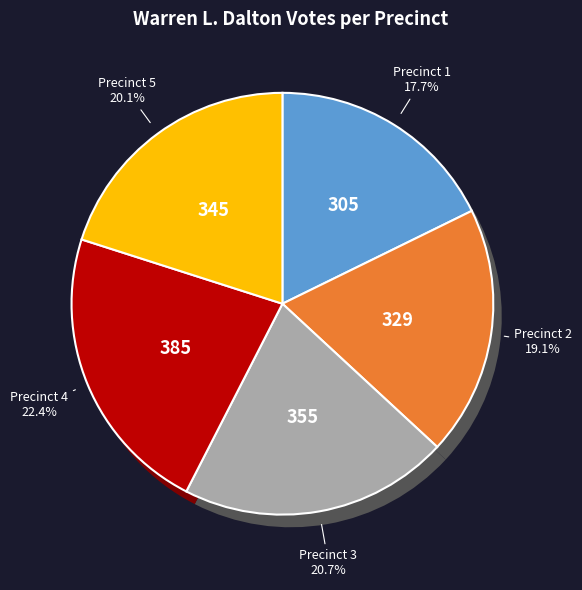

To the nearest percent, what is the average slice percentage?

20%